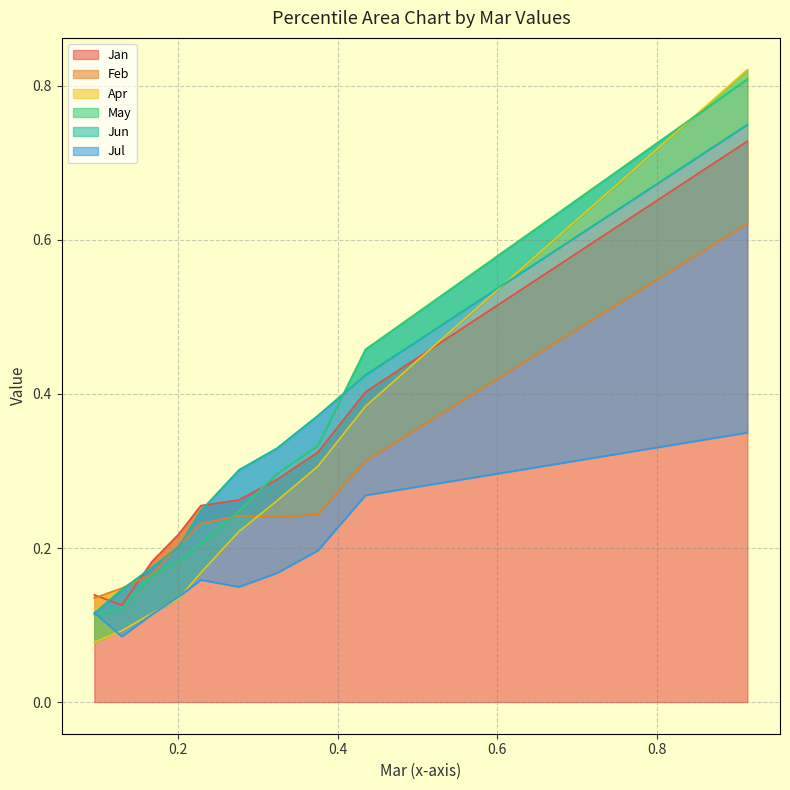

At how many categories does at least one series exceed 0?

10